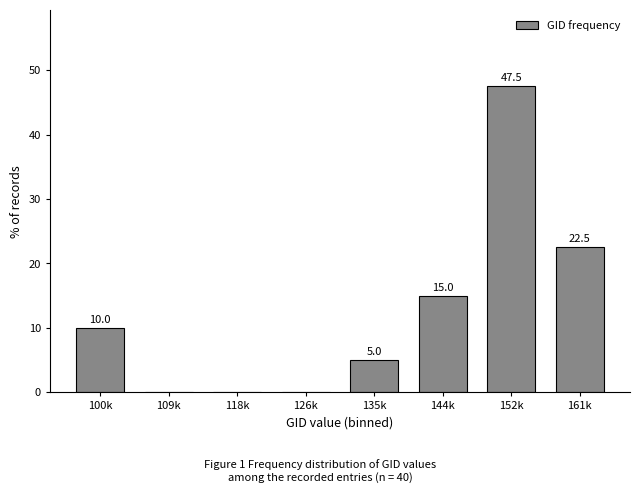

Reading left to right, extract all data points from this chart.

100k=10.0	109k=0.0	118k=0.0	126k=0.0	135k=5.0	144k=15.0	152k=47.5	161k=22.5